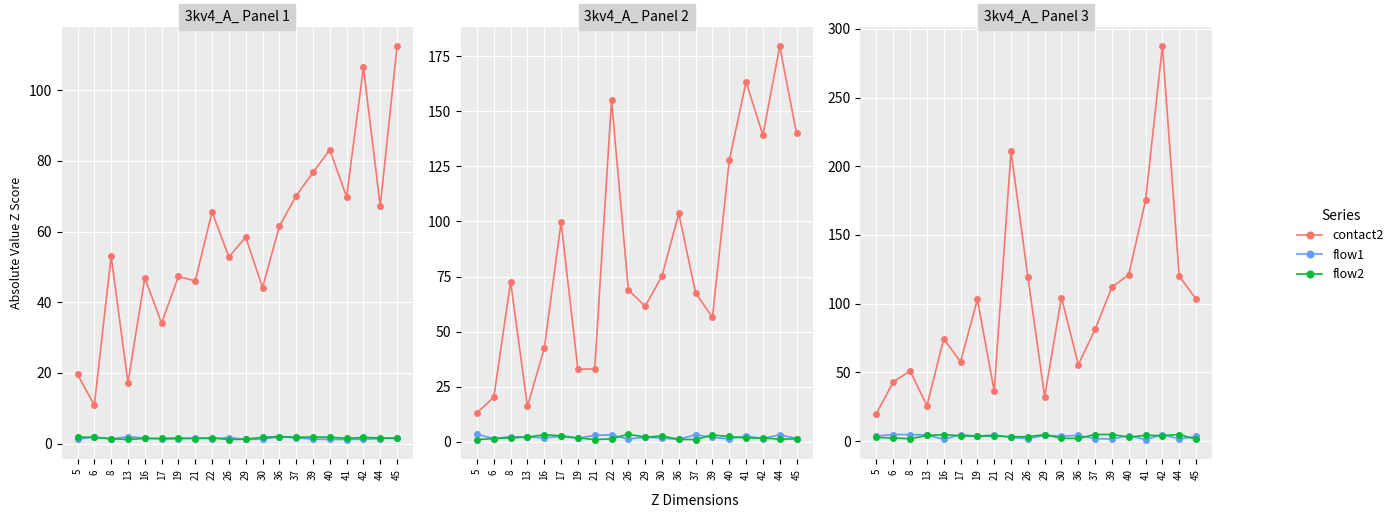

At which label is flow2 closest to 3?

40